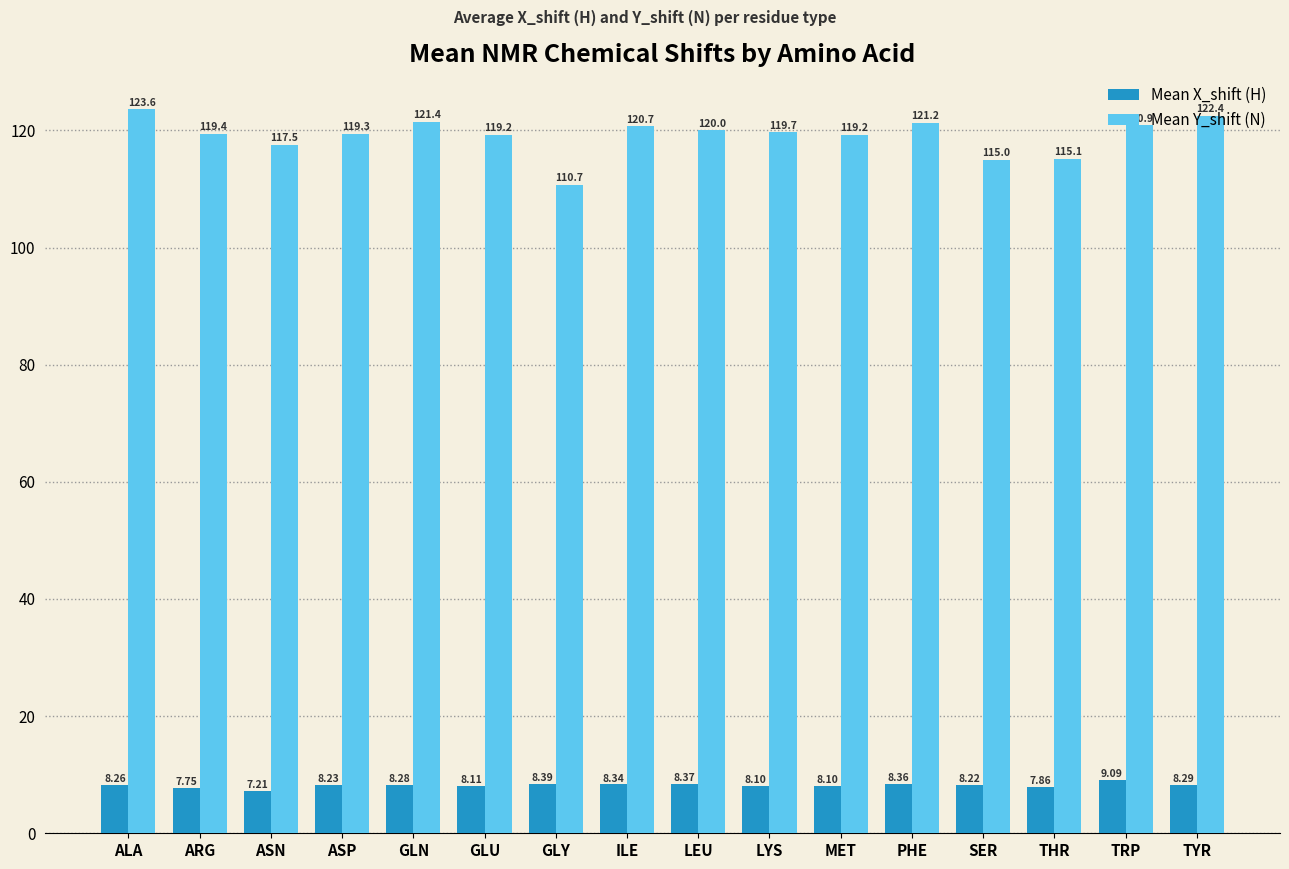

Which category has the lowest value in the Mean X_shift (H) series?

ASN